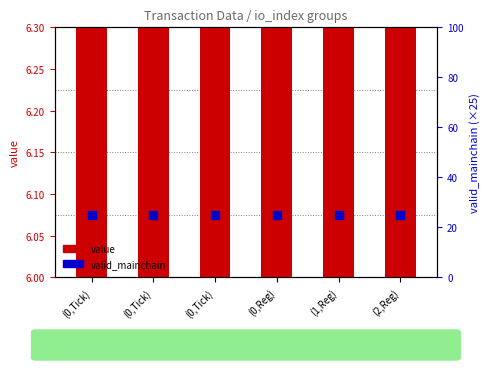

Which series has the largest total across all categories?

valid_mainchain